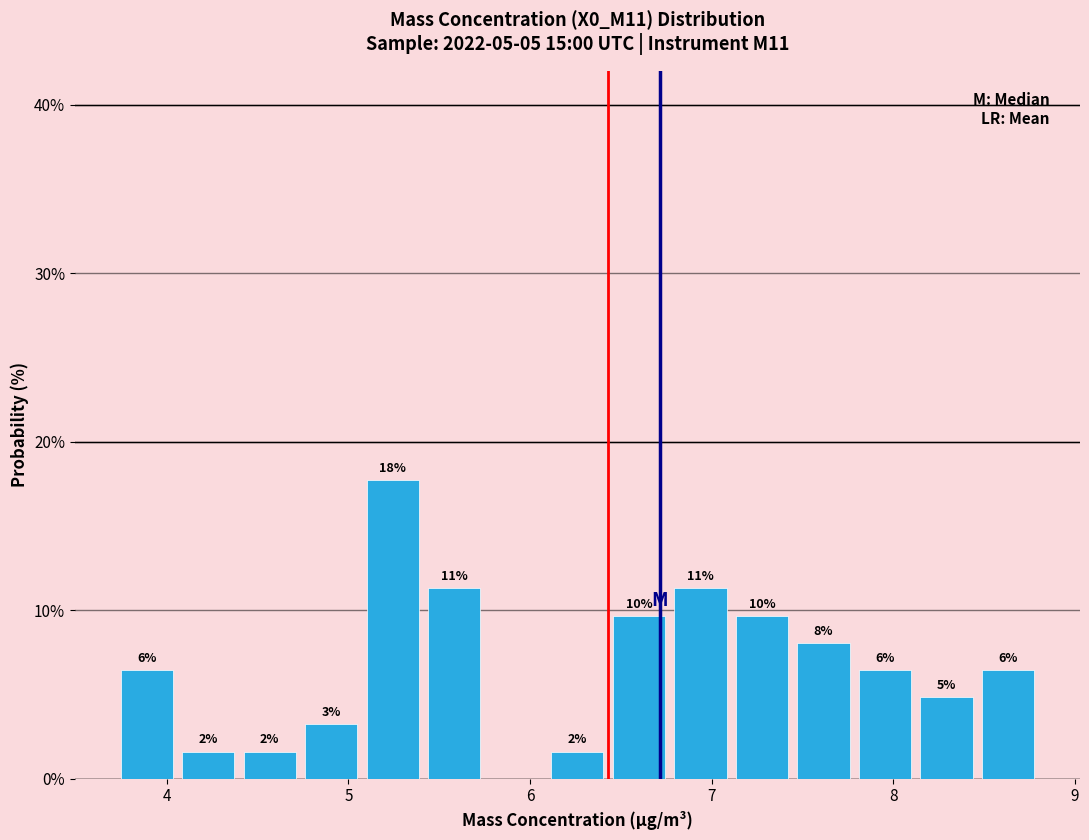

Read against the x-axis, roughly where is the centre of the tallest bar?

5.2